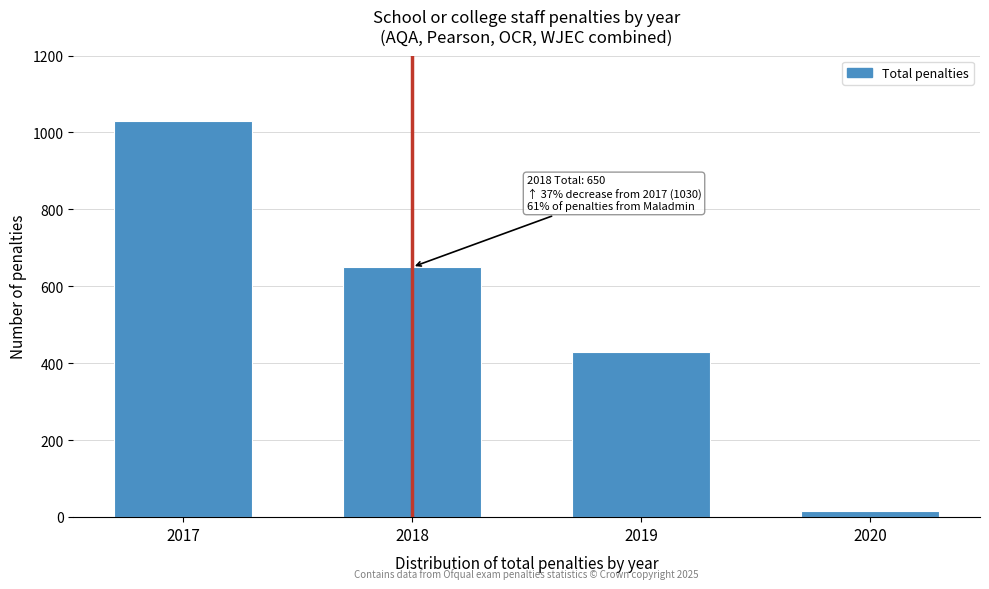

Reading right to left, list all the values displayed in this chart.

2020=15	2019=430	2018=650	2017=1030